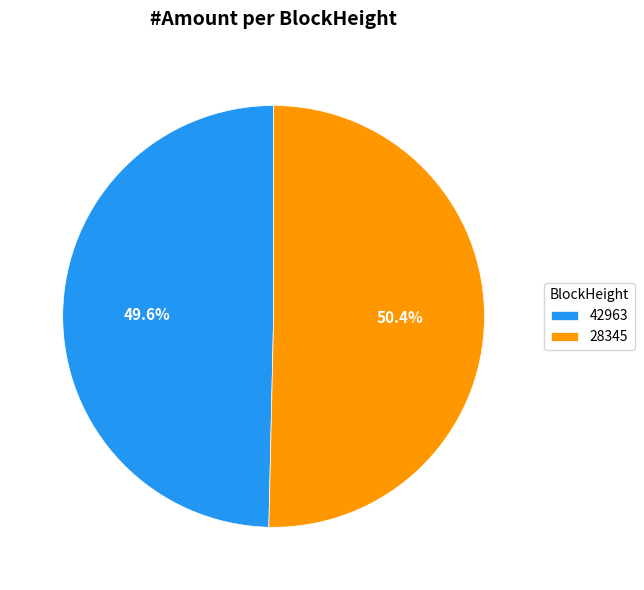

Which category accounts for the majority?

28345